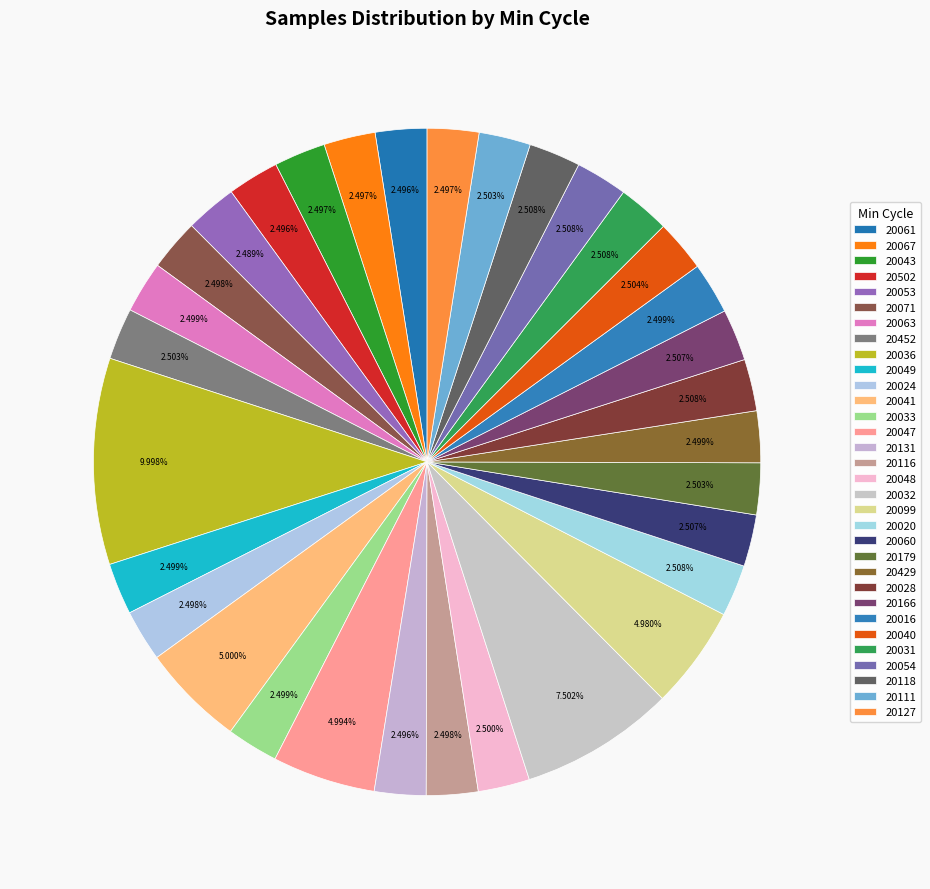

How many slices are in this pie chart?

32